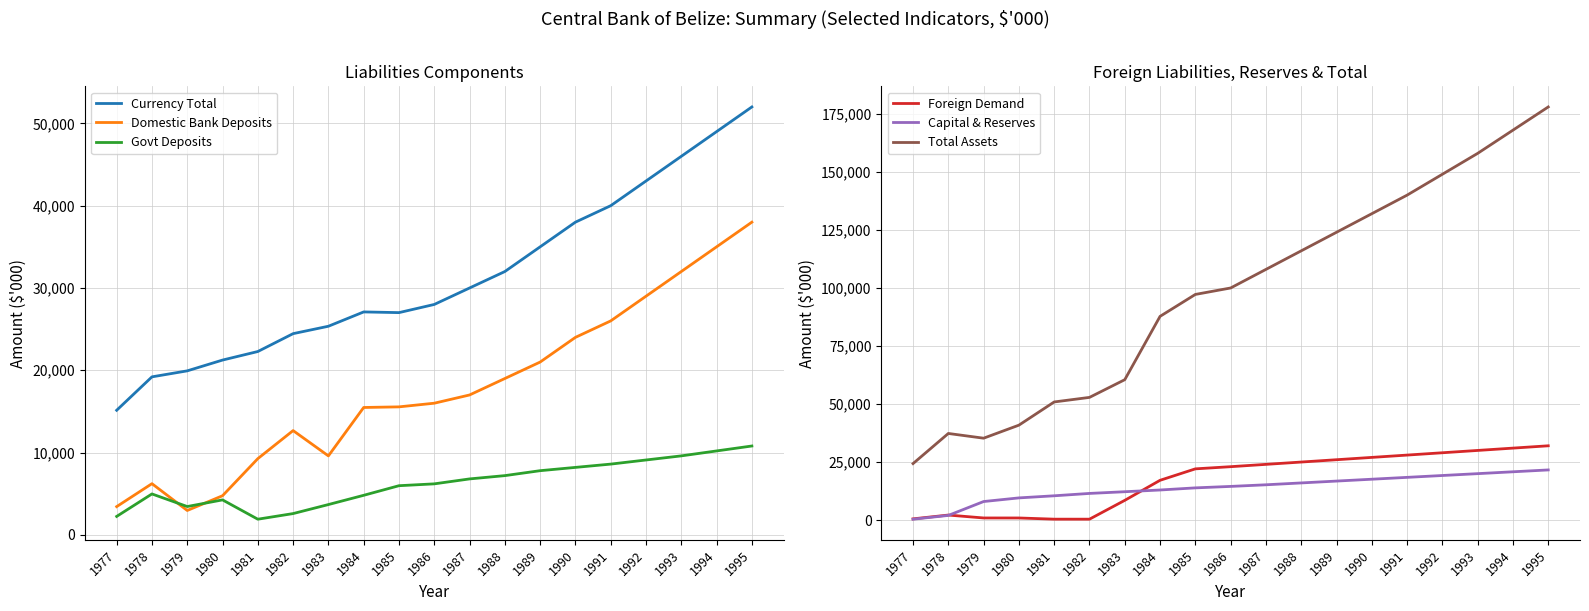

The value of Foreign Demand at 1985 is 22064. True or false?

True